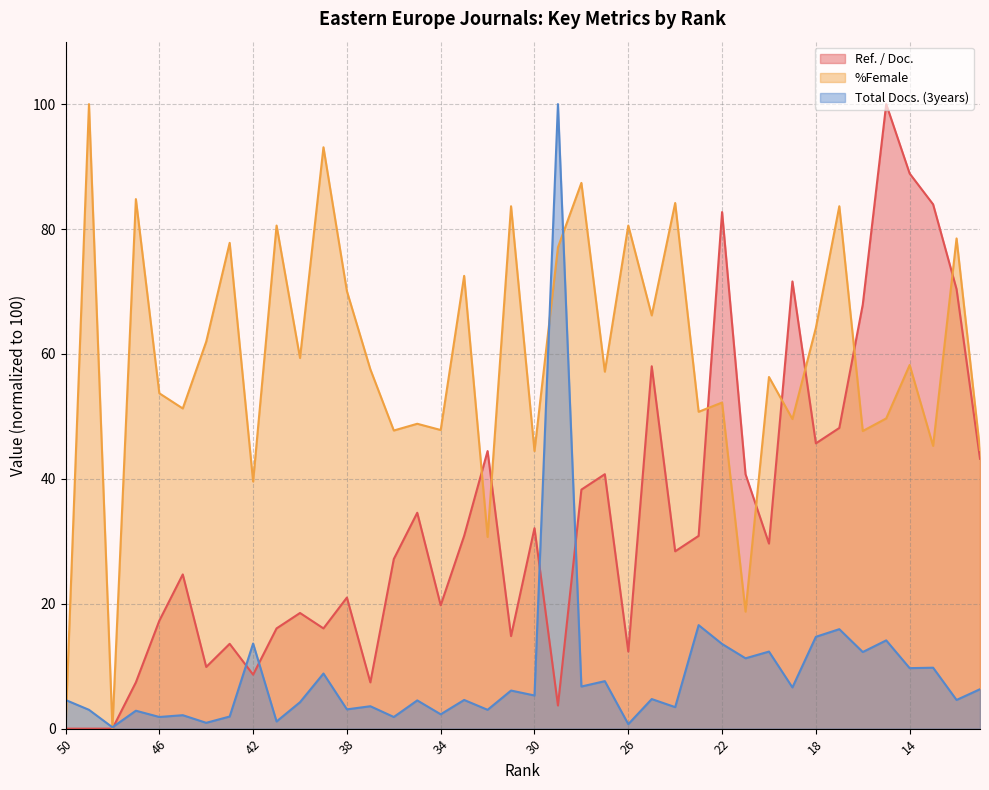

At 21, list the series in order from smallest to largest.

Total Docs. (3years), %Female, Ref. / Doc.